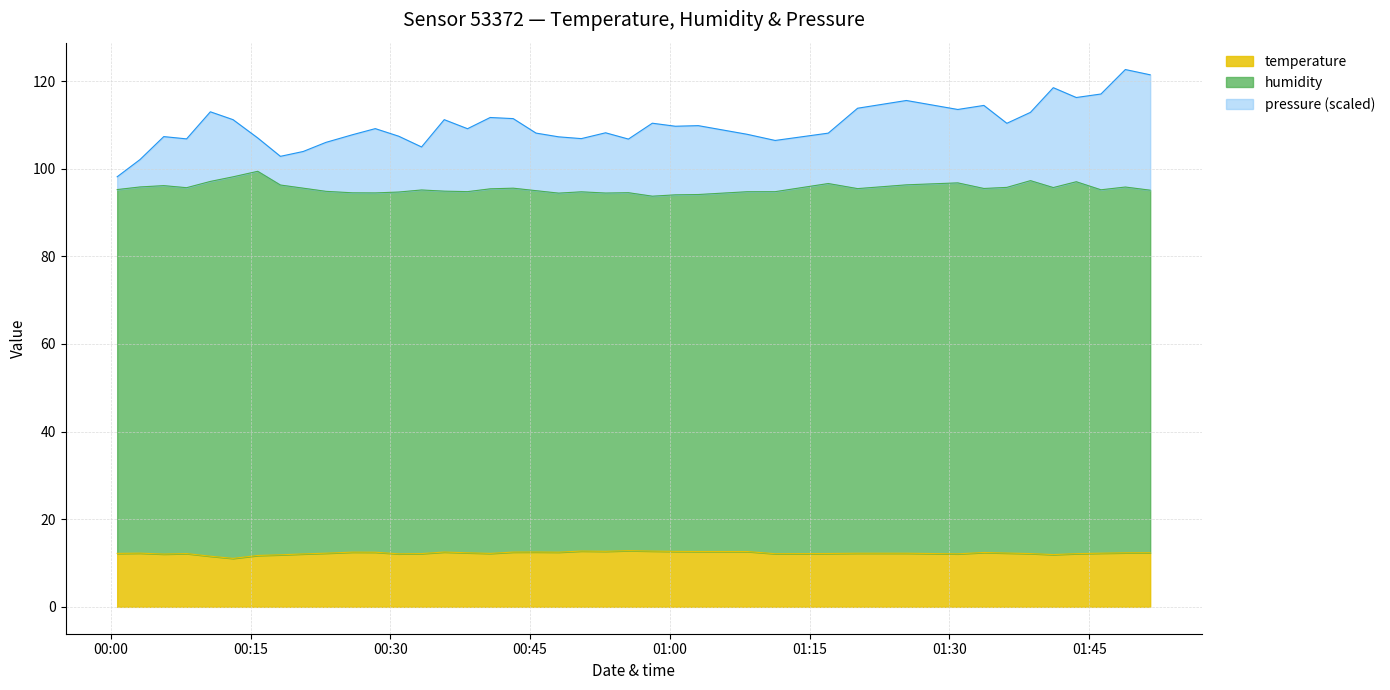

Is the value of temperature at 2022-09-19T01:36:10 greater than the value of humidity at 2022-09-19T00:10:41?

No